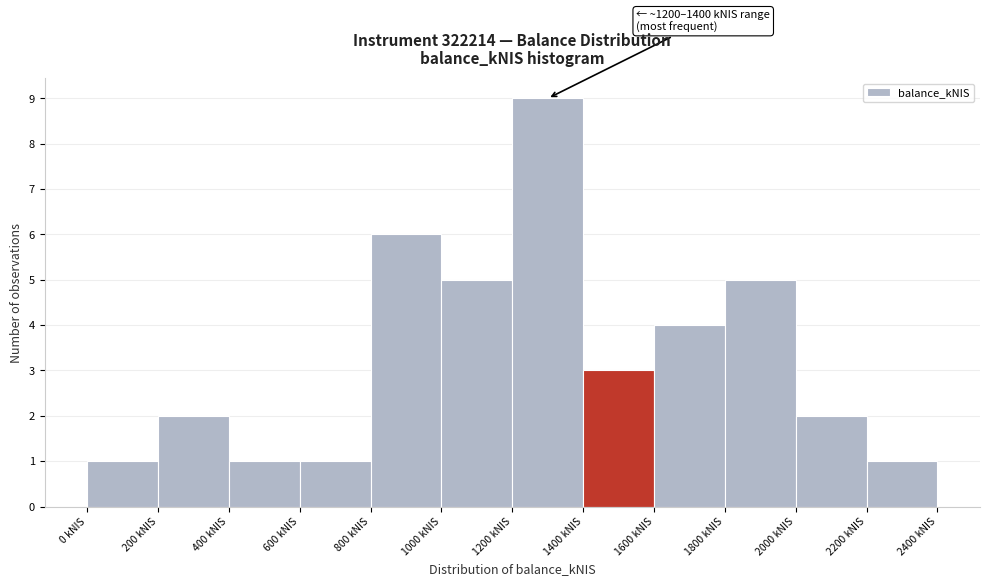

Over which range of the x-axis is the bar tallest?

1200 to 1400